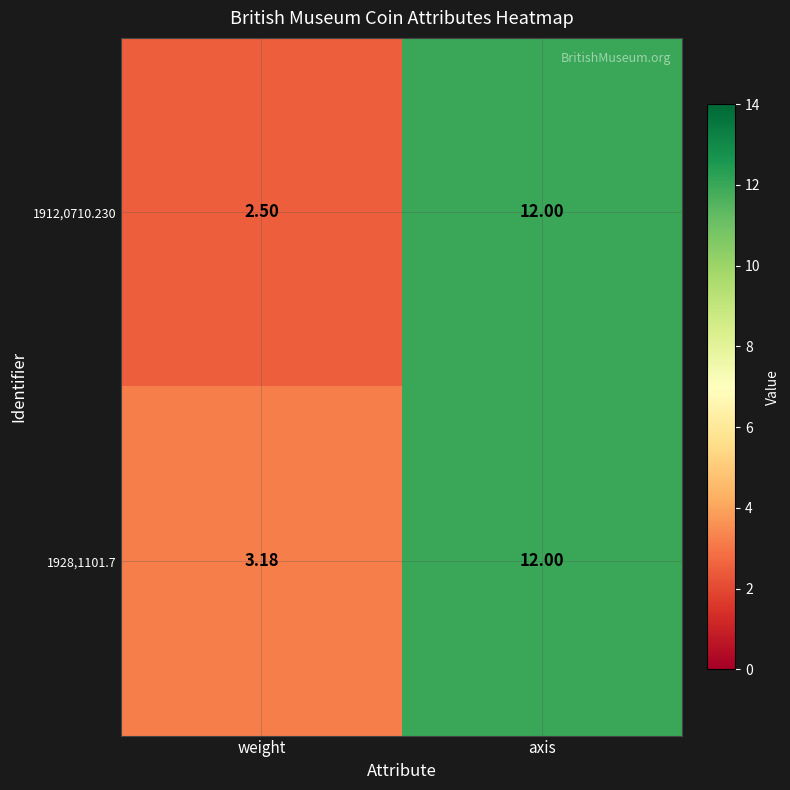

Where is 1912,0710.230 nearest to the value 7?

weight